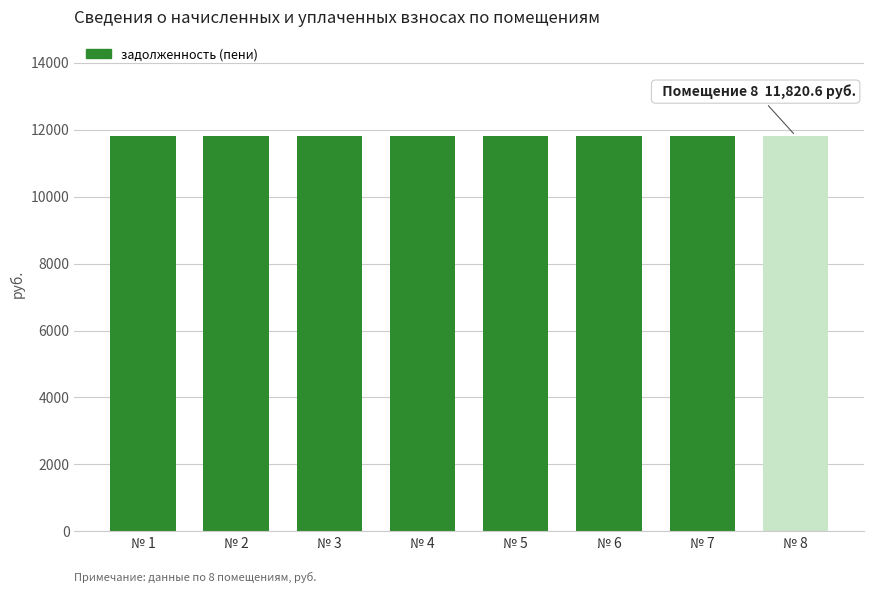

At which label does задолженность (пени) reach its peak?

1